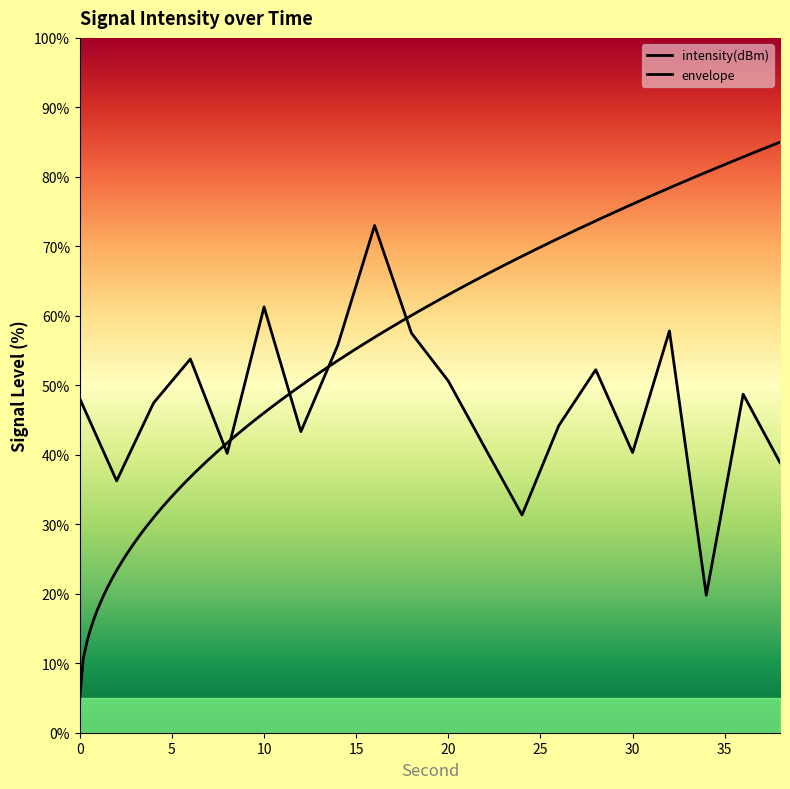

The value at 32 is 57.8. True or false?

True